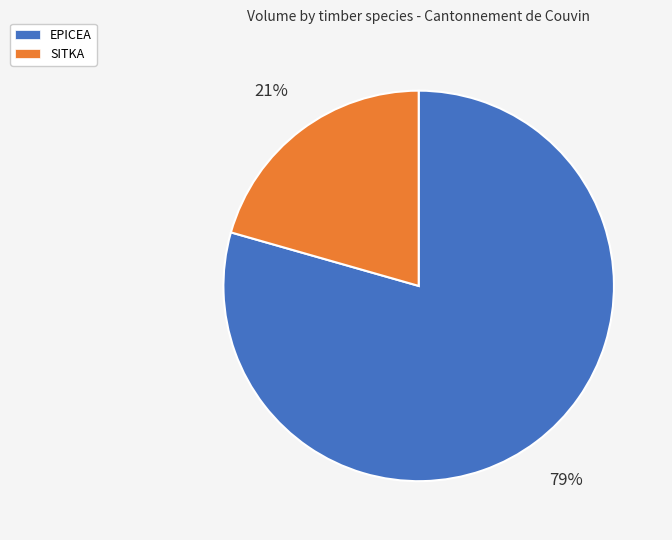

Is it true that EPICEA is 87% of the pie?

False